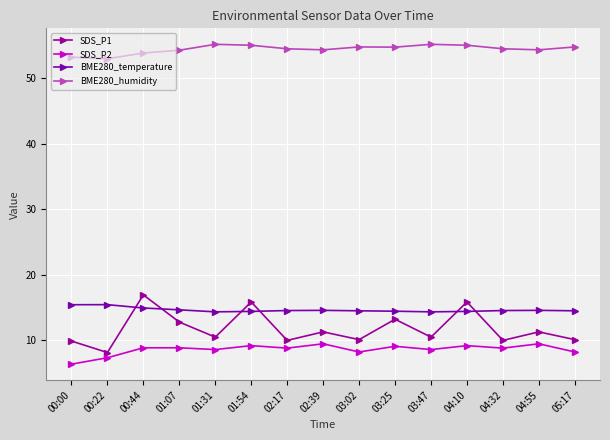

The BME280_temperature series shows 14.3 at 01:31. True or false?

True